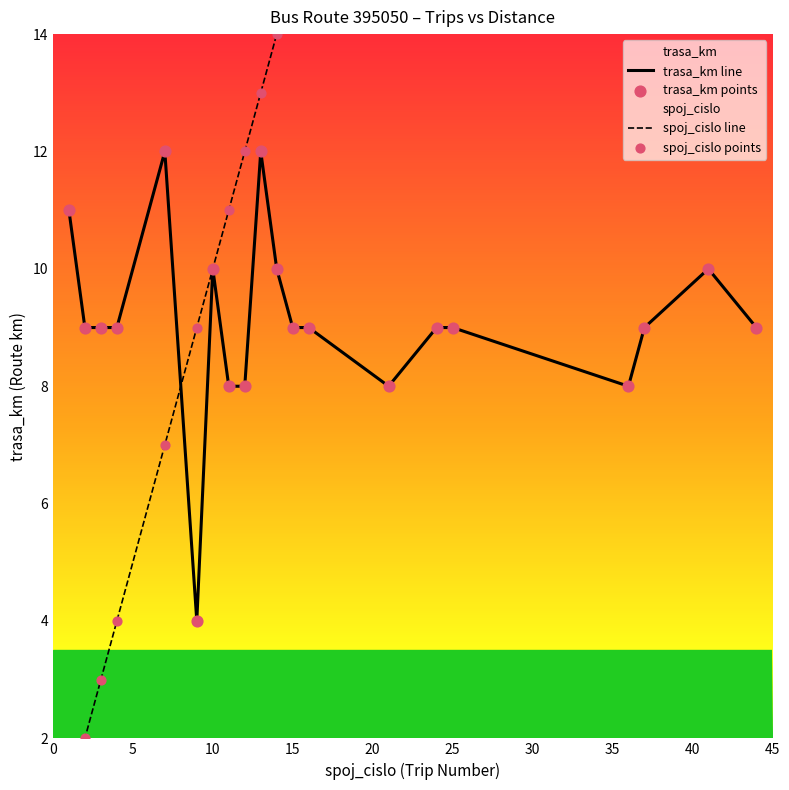

Which series has the largest total across all categories?

spoj_cislo line